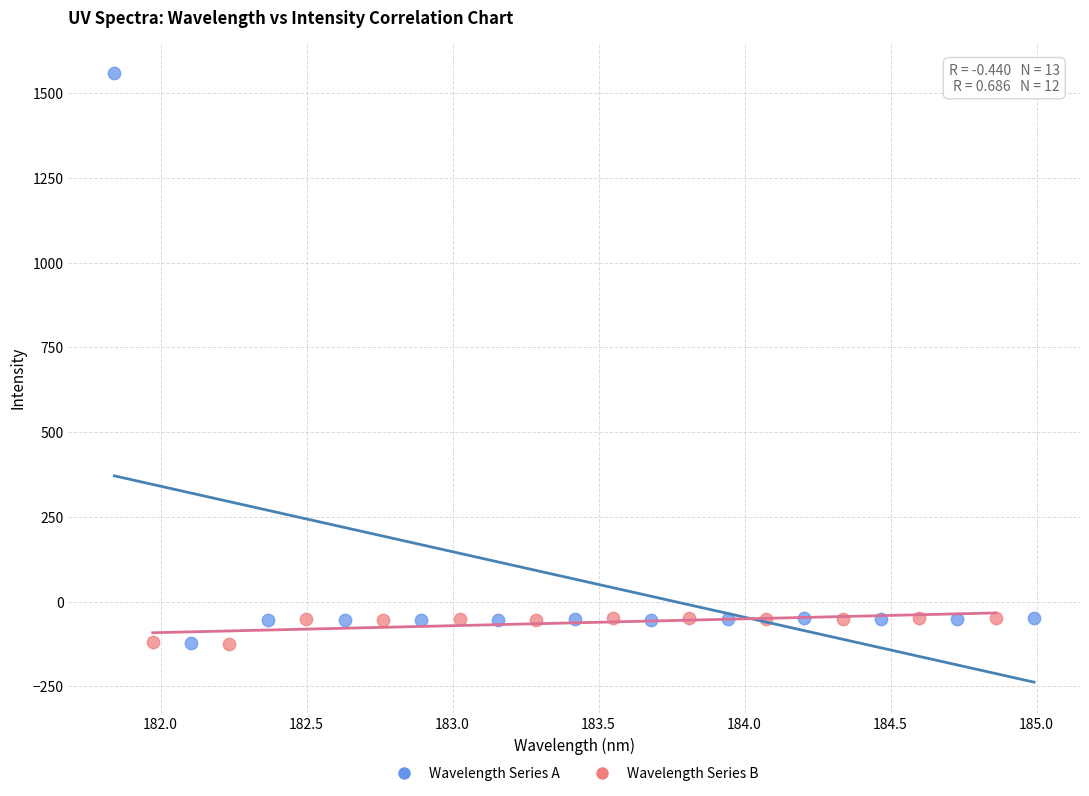

Which series has the widest spread of Y values?

Wavelength Series A